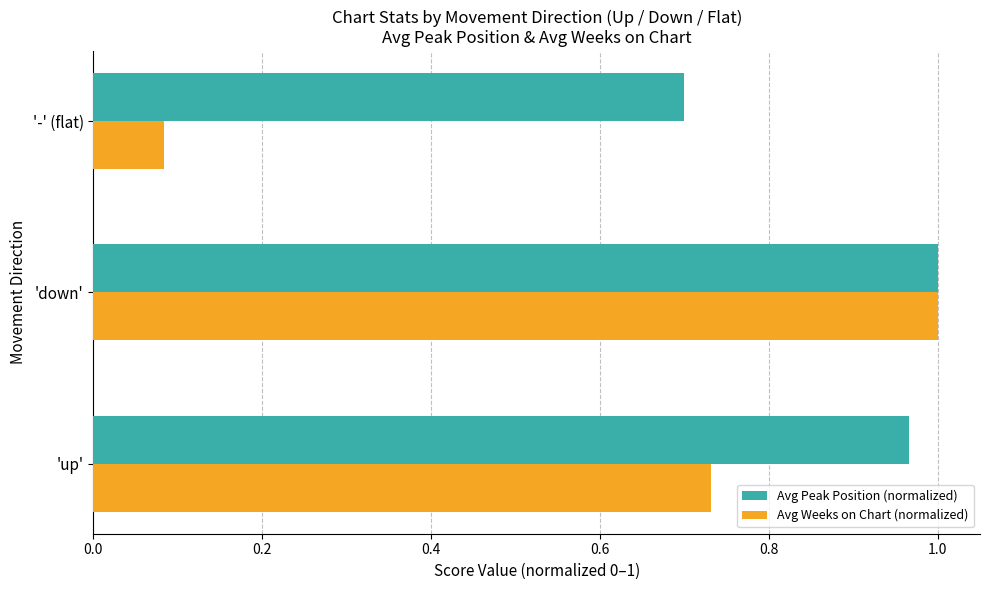

List the series in order of their overall mean, lowest first.

Avg Weeks on Chart (normalized), Avg Peak Position (normalized)